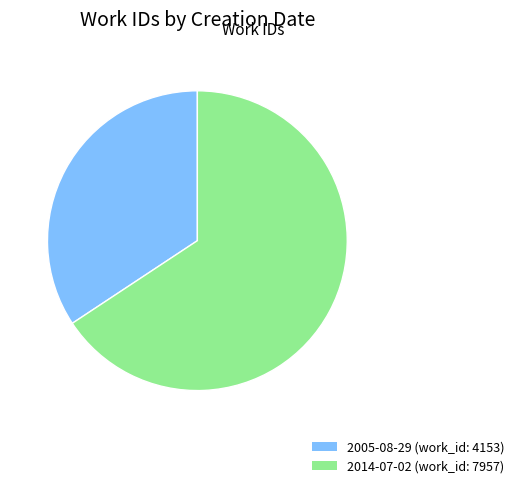

Is it true that 2005-08-29 is 25% of the pie?

False